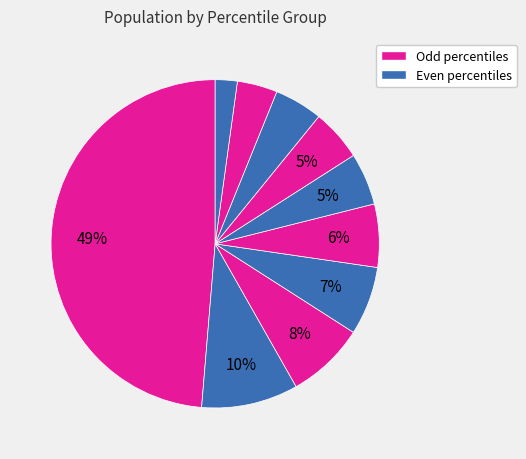

How many segments does this pie chart have?

10